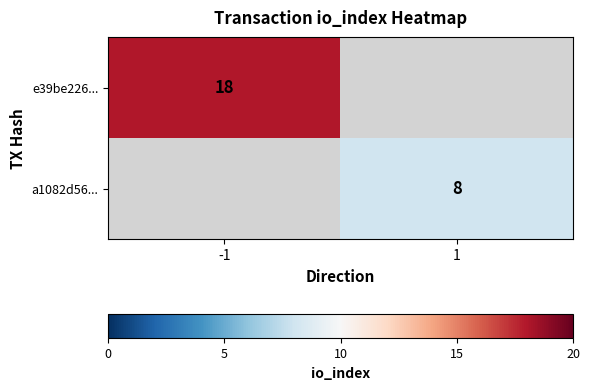

The value of a1082d56... at 1 is 4.6. True or false?

False